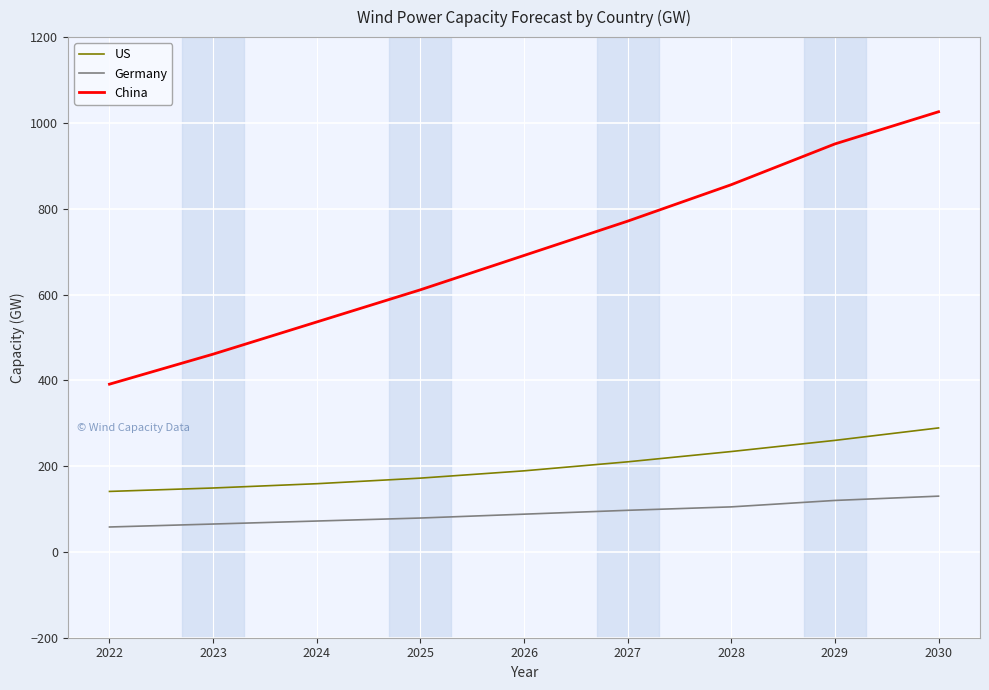

Which series changed the most between 2024 and 2027?

China